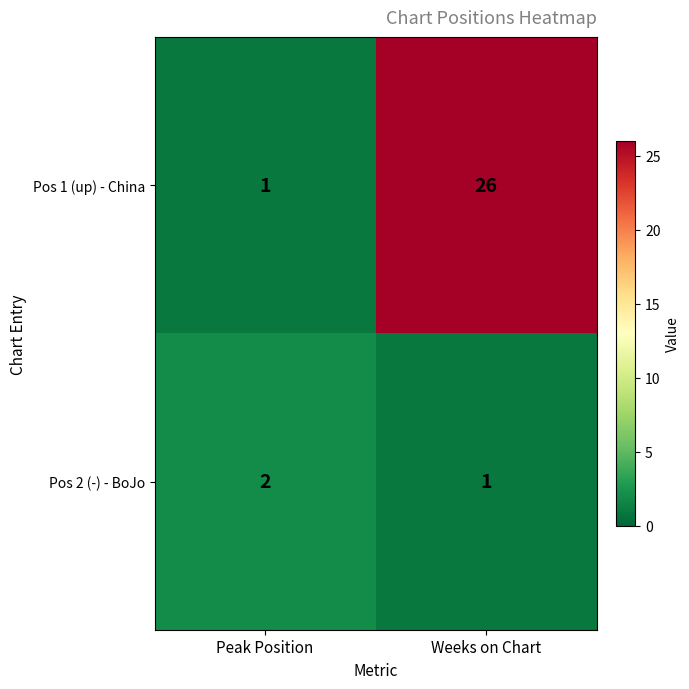

What is the maximum value shown in the chart?

26